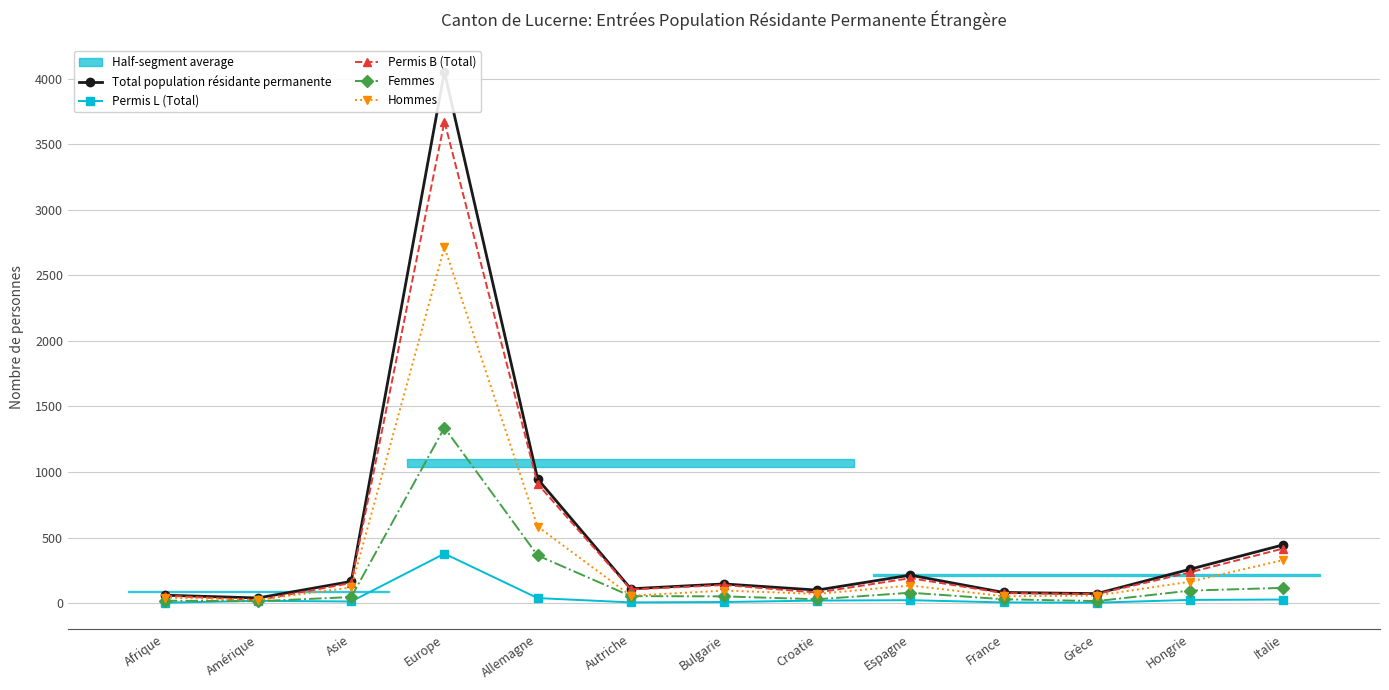

What is the total value across all series at Allemagne?

2841